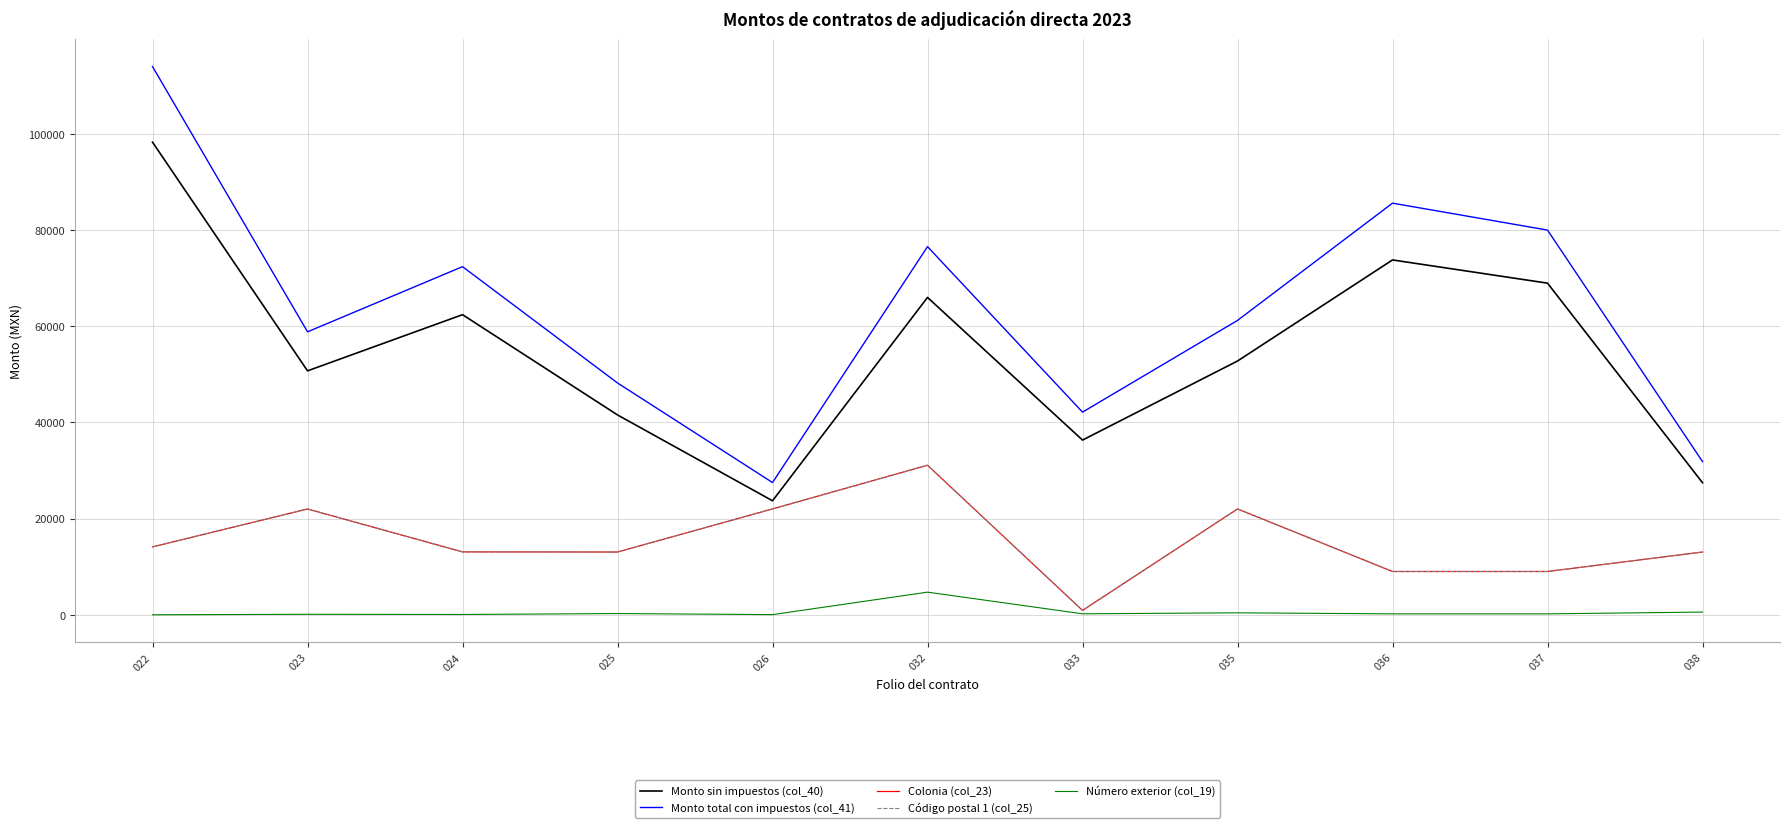

Is this an area chart (filled region under the line)?

No